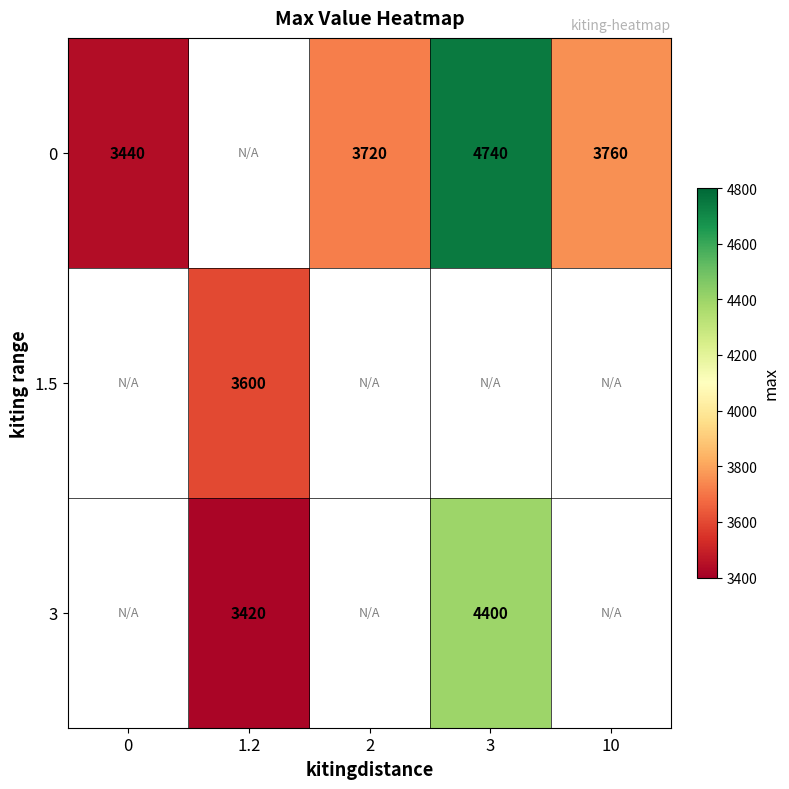

Is it true that 1.5 equals 2162 at 1.2?

False